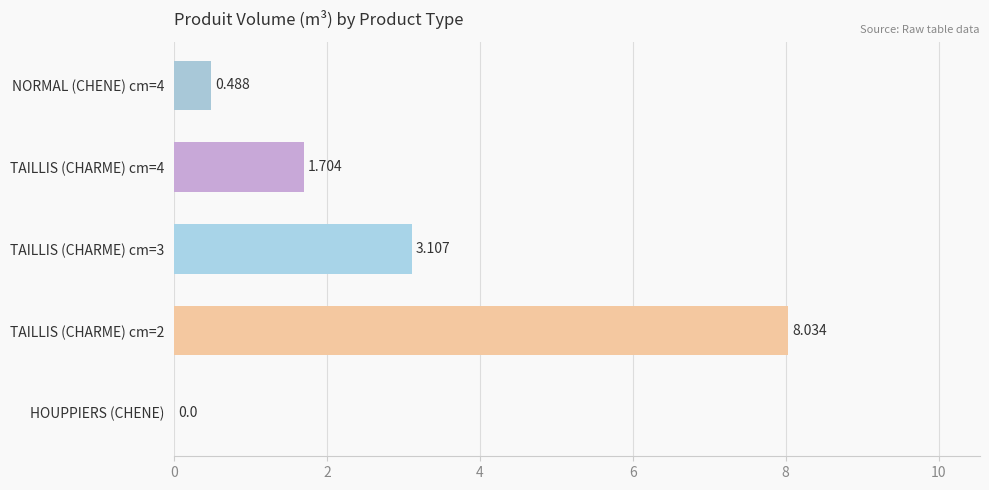

Count the number of data series in this chart.

1